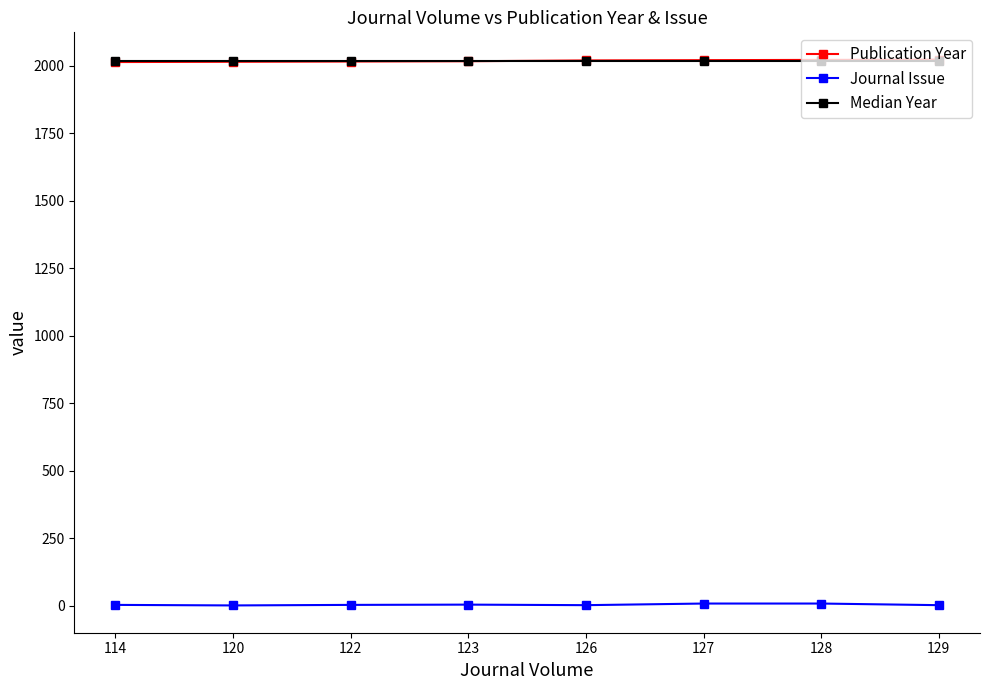

At how many categories does at least one series exceed 1557?

8